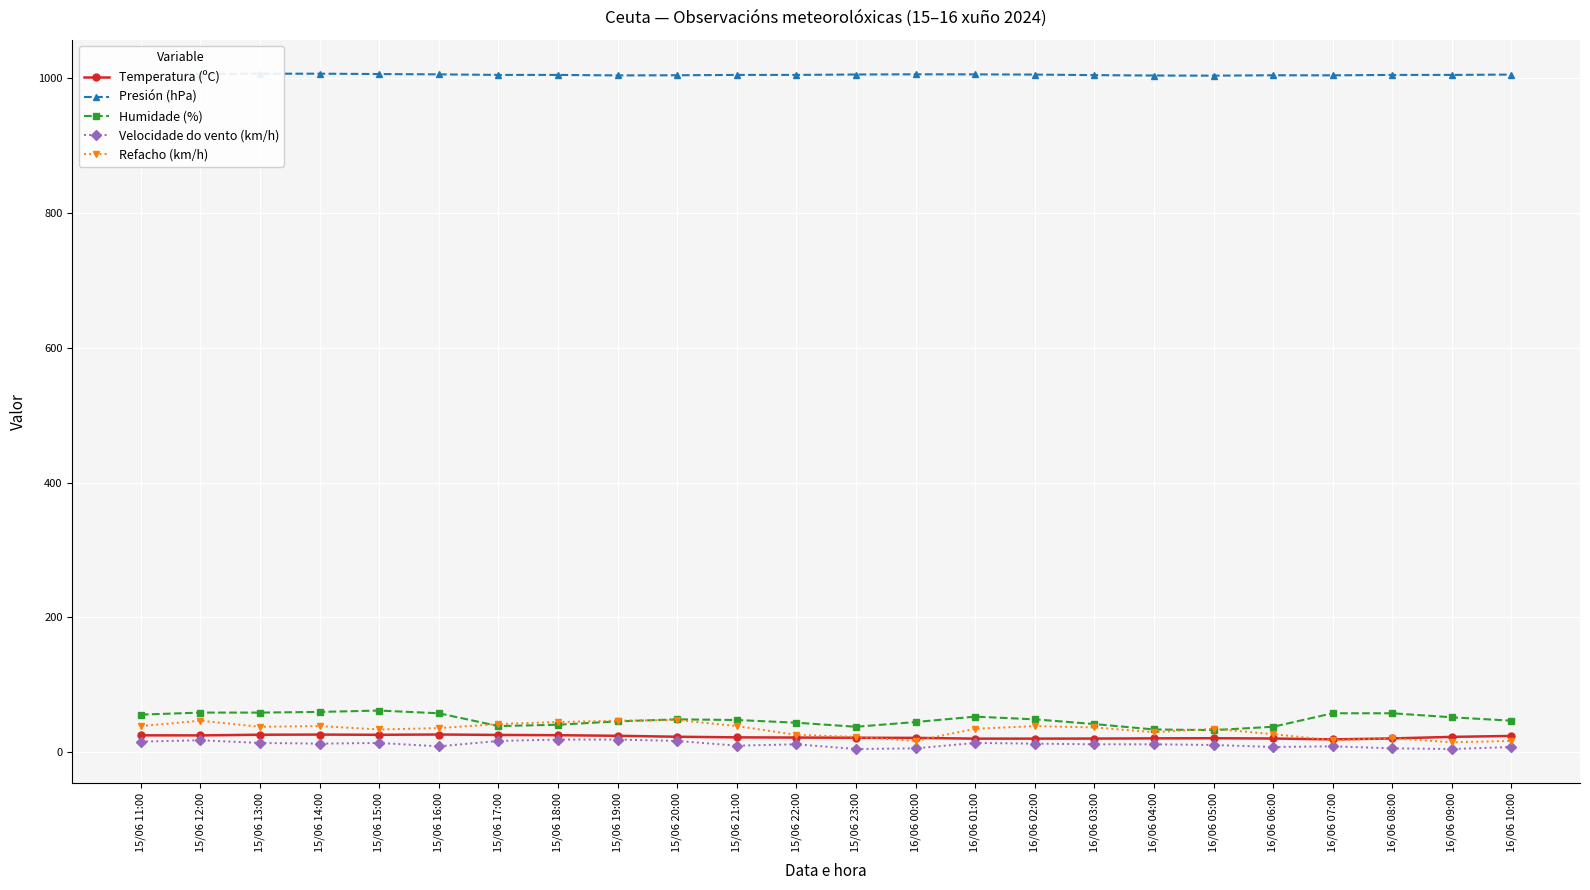

The Temperatura (ºC) series shows 24.4 at 16/06 10:00. True or false?

True